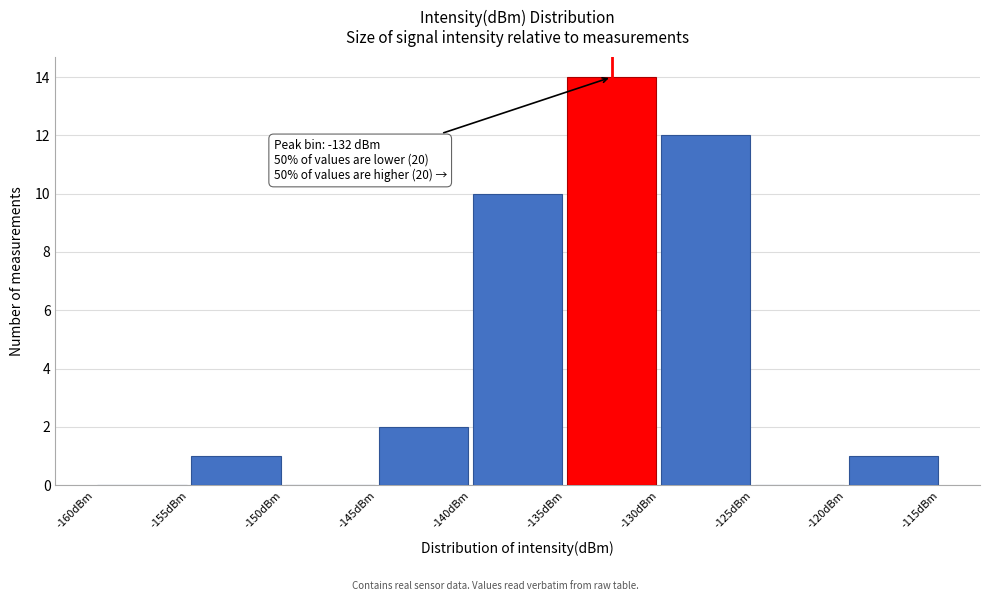

Over which range of the x-axis is the bar tallest?

-135 to -130